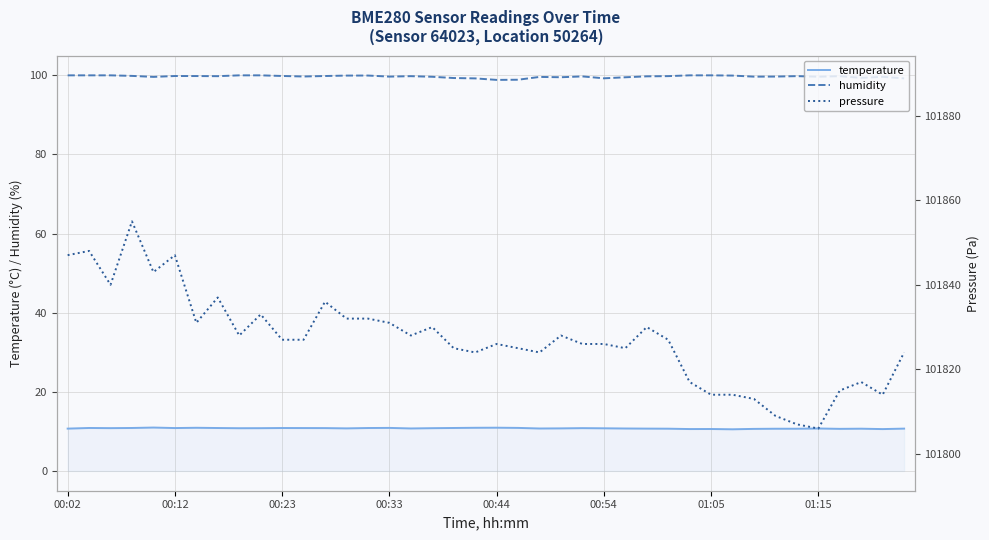

True or false: humidity and temperature cross at least once.

False